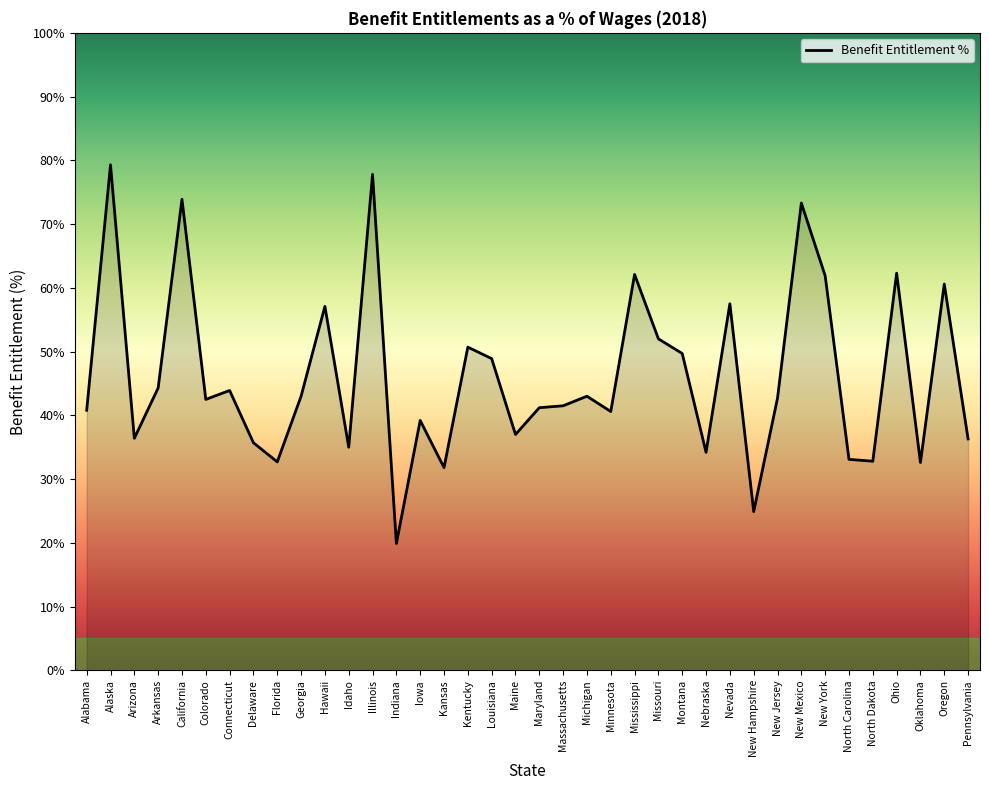

True or false: the data shows 32.4 at Montana.

False